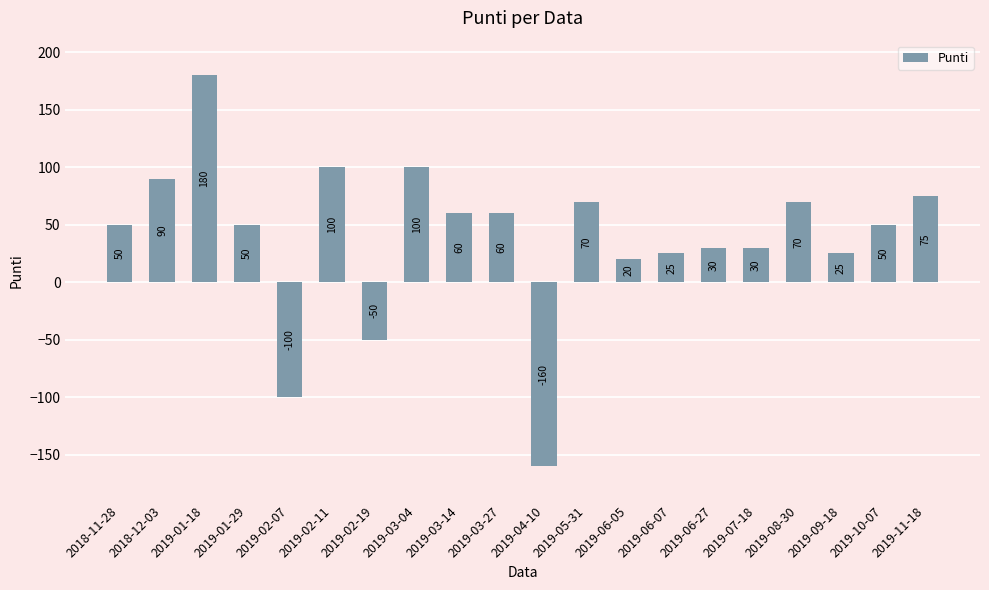

What is the label of the 20th bar from the left?

2019-11-18